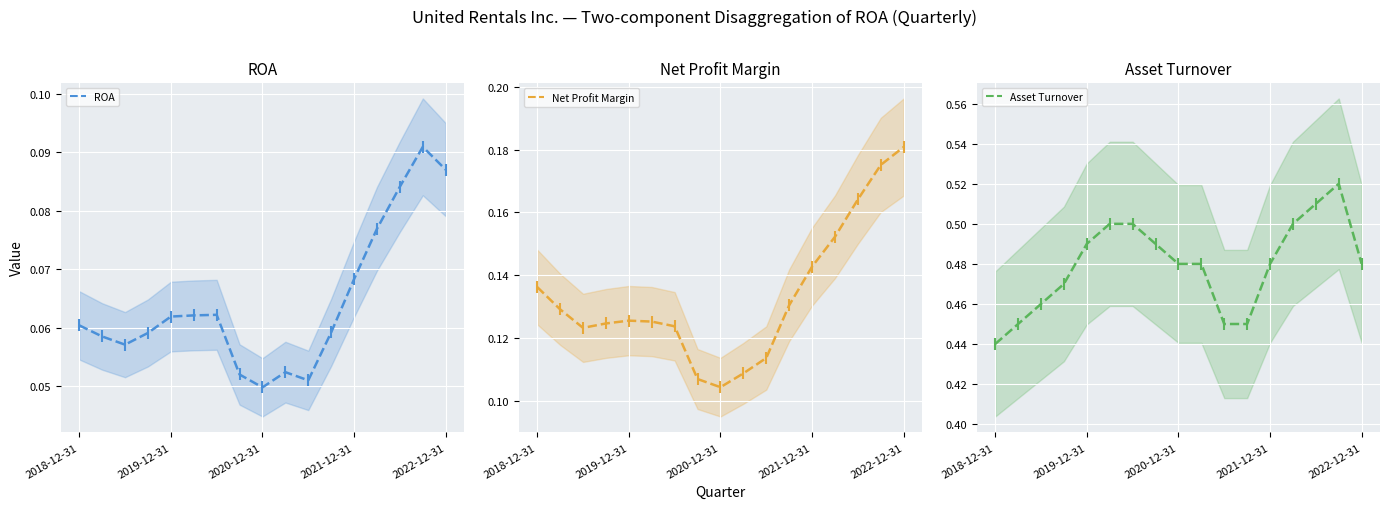

Is it true that Net Profit Margin equals 0.1 at 11?

True